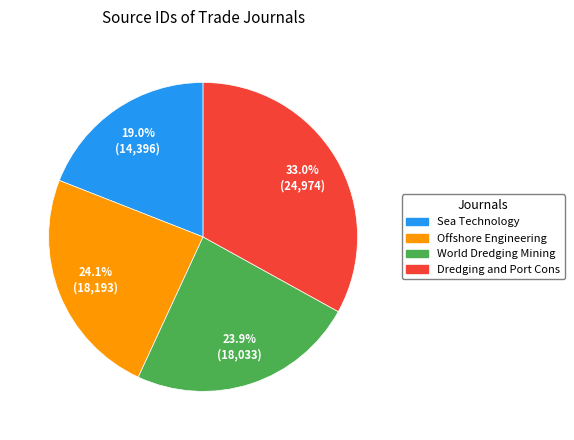

Is there any slice that represents more than half of the pie?

No